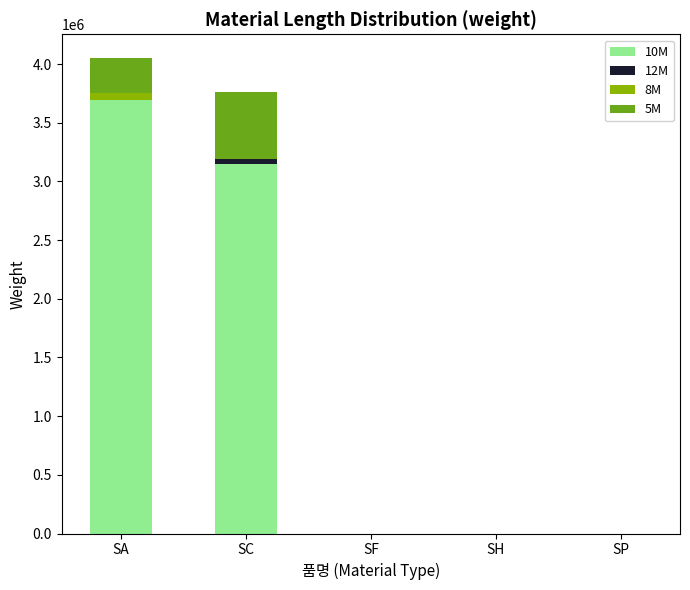

True or false: 10M has a value of 1917452 at SP.

False